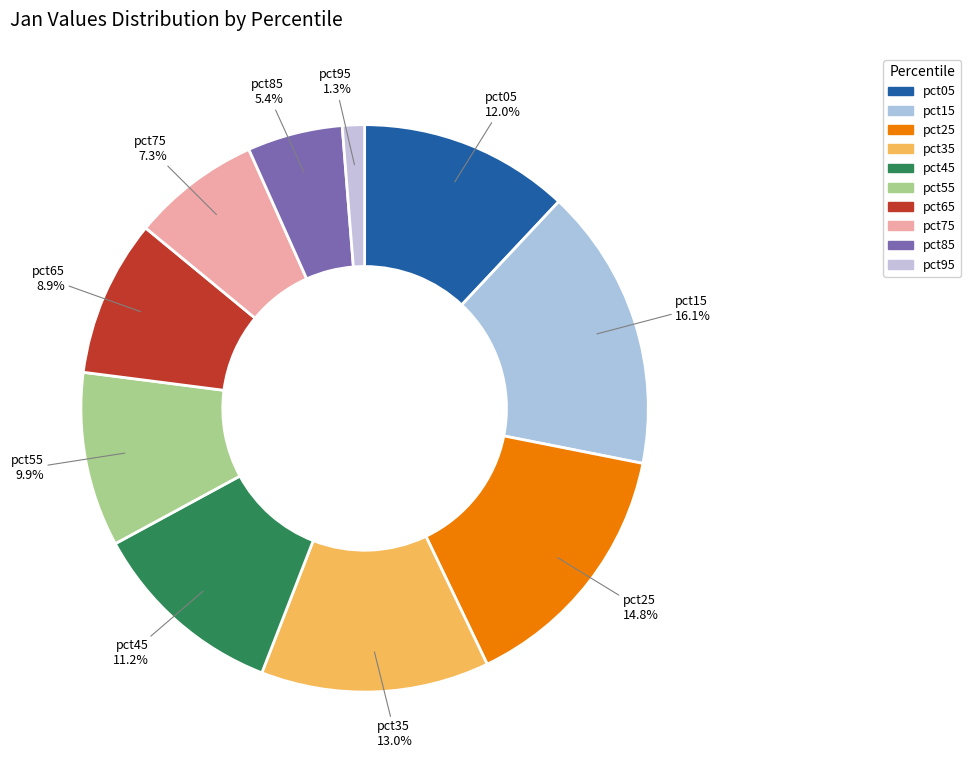

How many slices are in this pie chart?

10